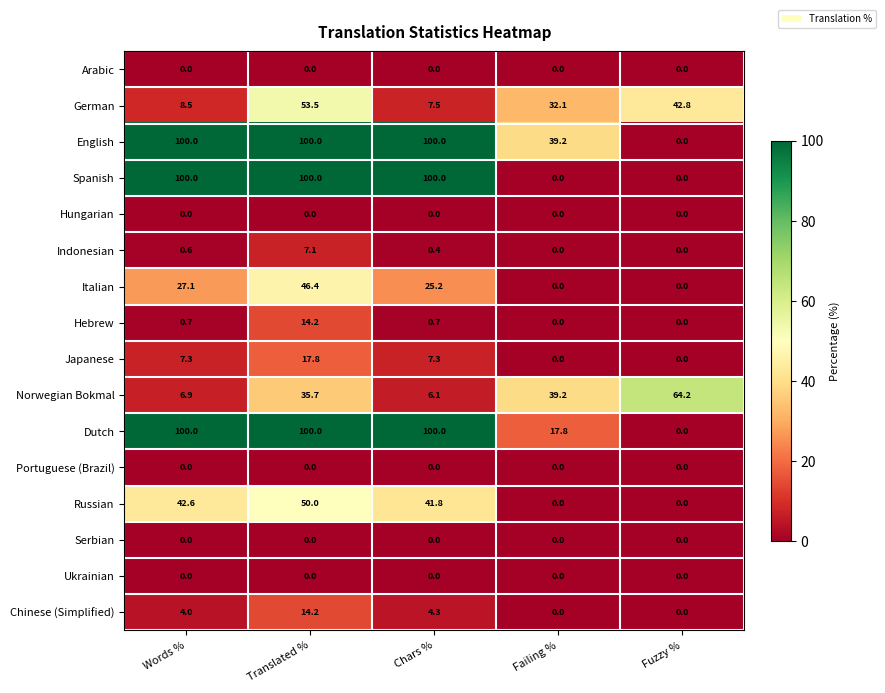

Read the German value at Fuzzy %.

42.8